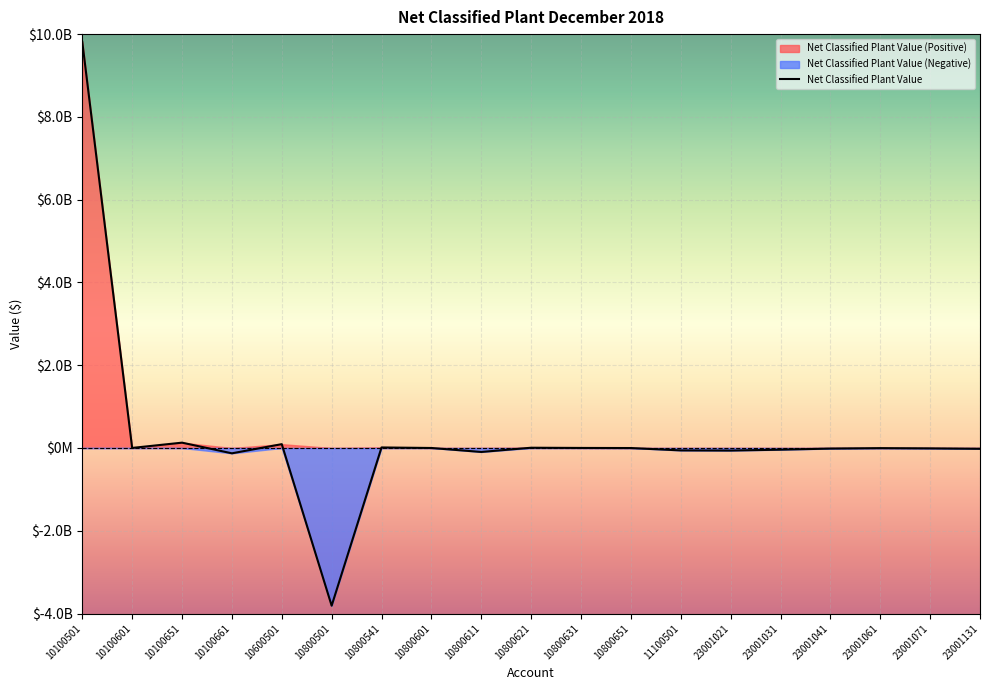

Rank the categories by value from lowest to highest.

10800501, 10100661, 10800611, 23001021, 11100501, 23001031, 23001131, 23001041, 23001071, 23001061, 10800651, 10800601, 10800631, 10100601, 10800621, 10800541, 10600501, 10100651, 10100501